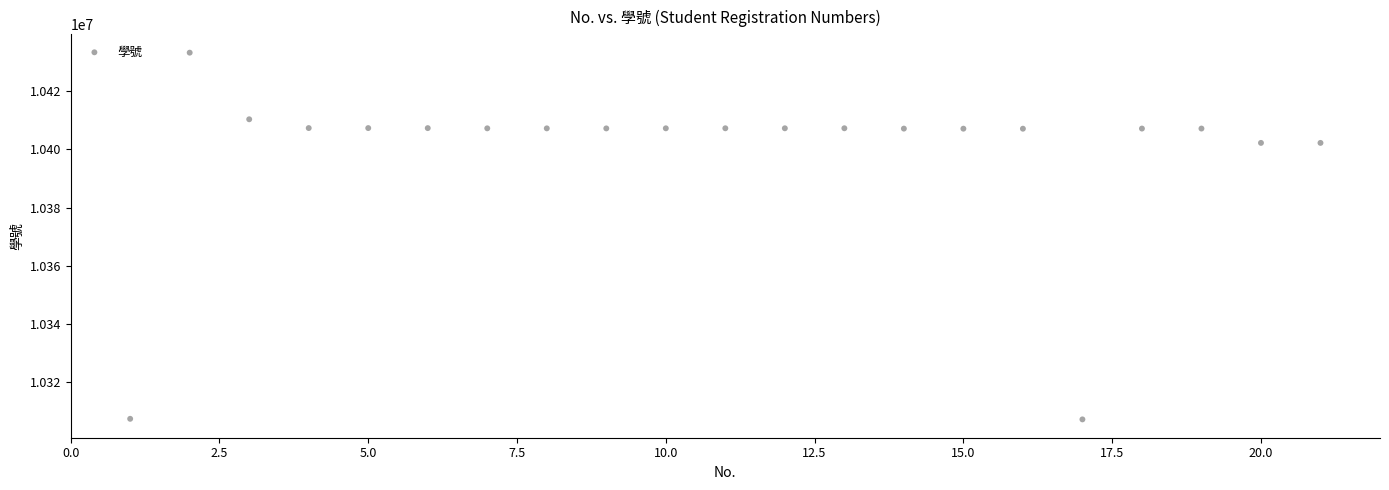

What is the range of Y values (max minus min)?

126067